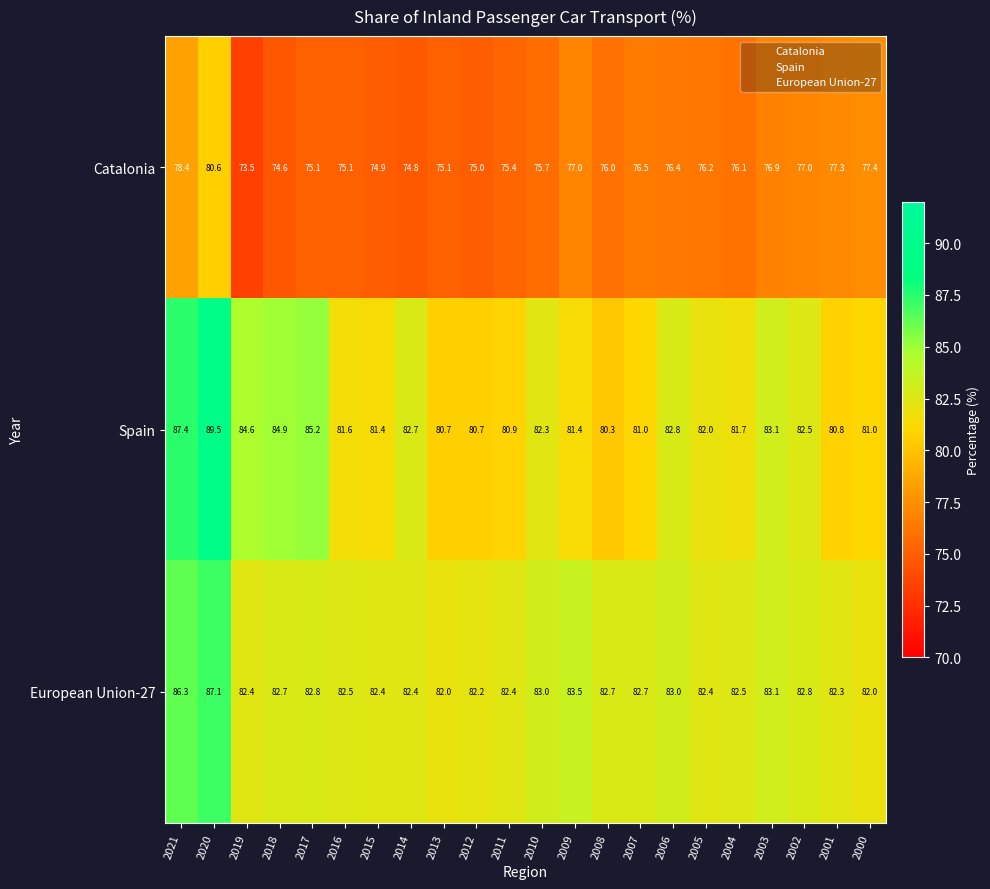

Which series has the largest range (max minus min)?

Spain